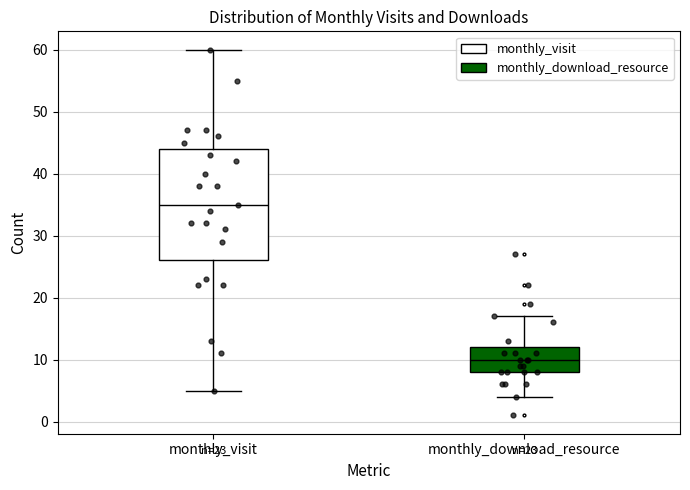

Reading left to right, read every box against the y-axis: the position of its median line, the range the box covers, and the ends of its whiskers. The values are not printed on the chart, so give them approximately, as read against the axis.

monthly_visit: median 35, box 26 to 44, whiskers 5 to 60
monthly_download_resource: median 10, box 8 to 12, whiskers 4 to 17